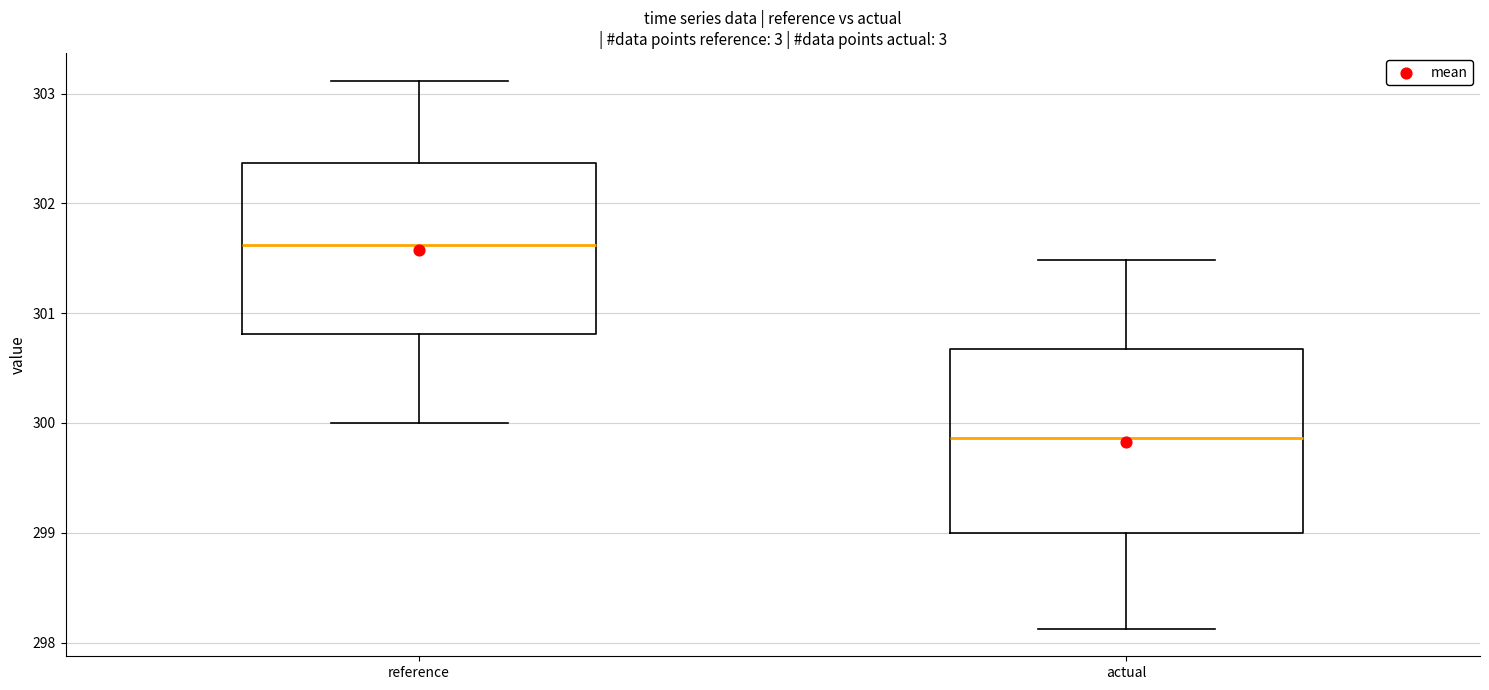

Reading left to right, read every box against the y-axis: the position of its median line, the range the box covers, and the ends of its whiskers. The values are not printed on the chart, so give them approximately, as read against the axis.

reference: median 301.6, box 300.8 to 302.4, whiskers 300.0 to 303.1
actual: median 299.9, box 299.0 to 300.7, whiskers 298.1 to 301.5